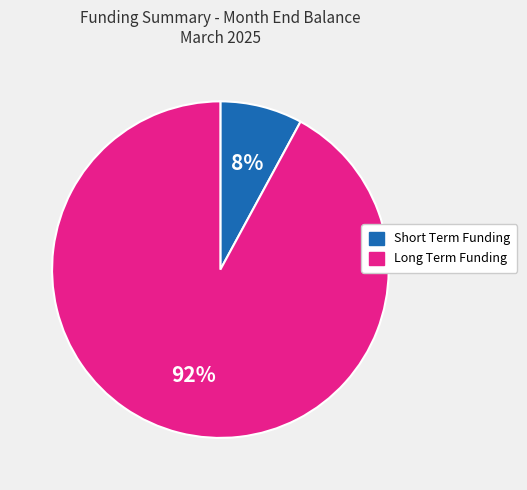

The Short Term Funding slice represents 17% of the pie. True or false?

False